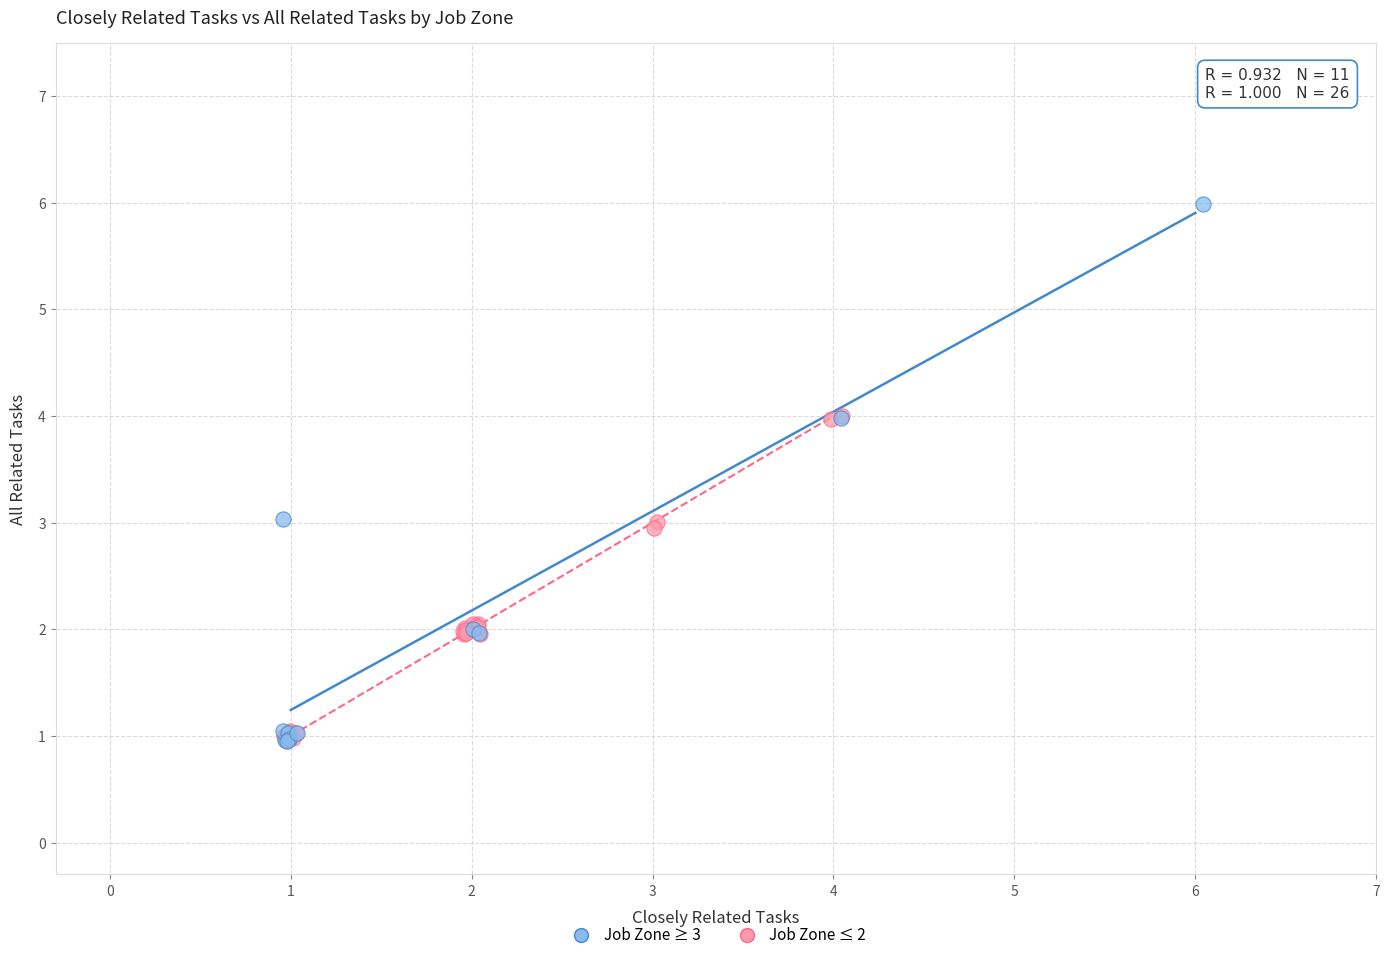

Which series reaches the maximum Y coordinate?

Job Zone ≥ 3